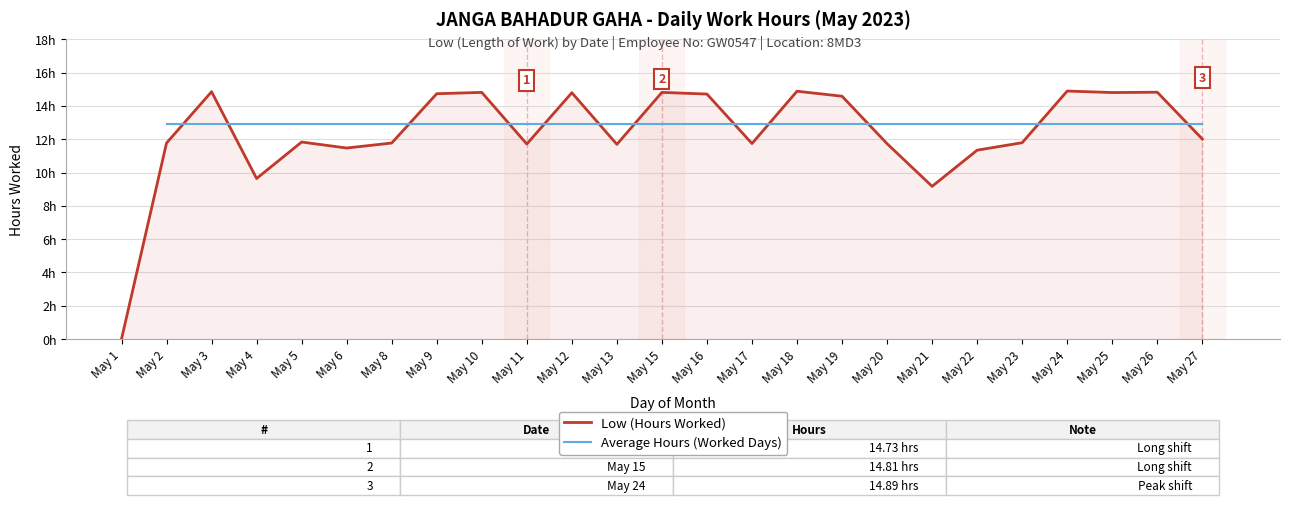

How many values in the Low (Hours Worked) series exceed 11?

22